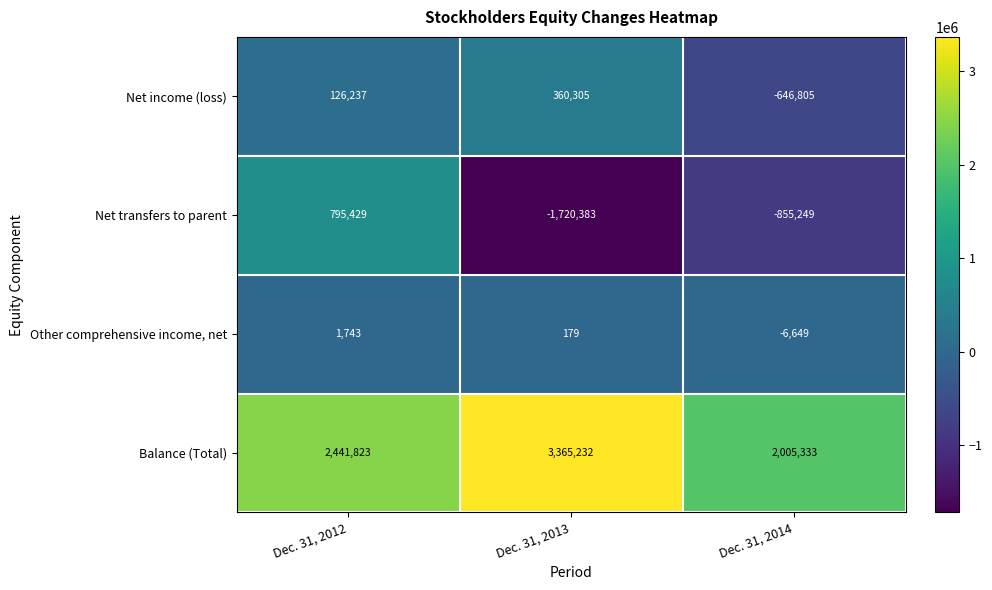

At which category does the chart reach its minimum across all series?

Dec. 31, 2013